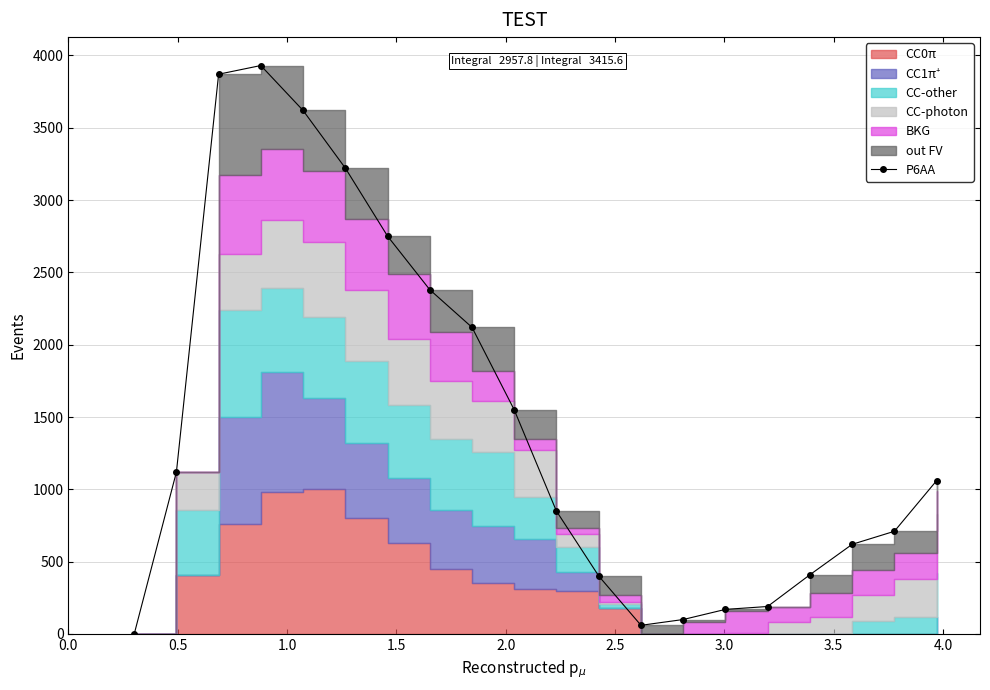

What is the average value?

1456